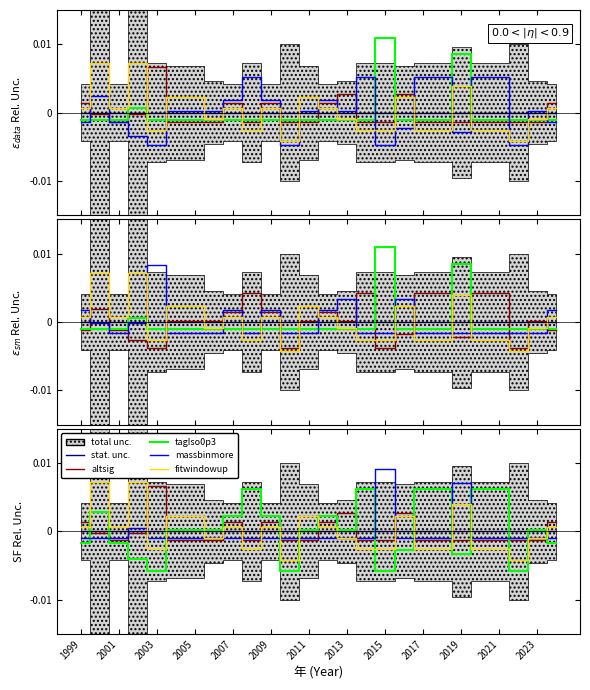

Which series ends up on top after the final intersection of stat. unc. and fitwindowup?

fitwindowup